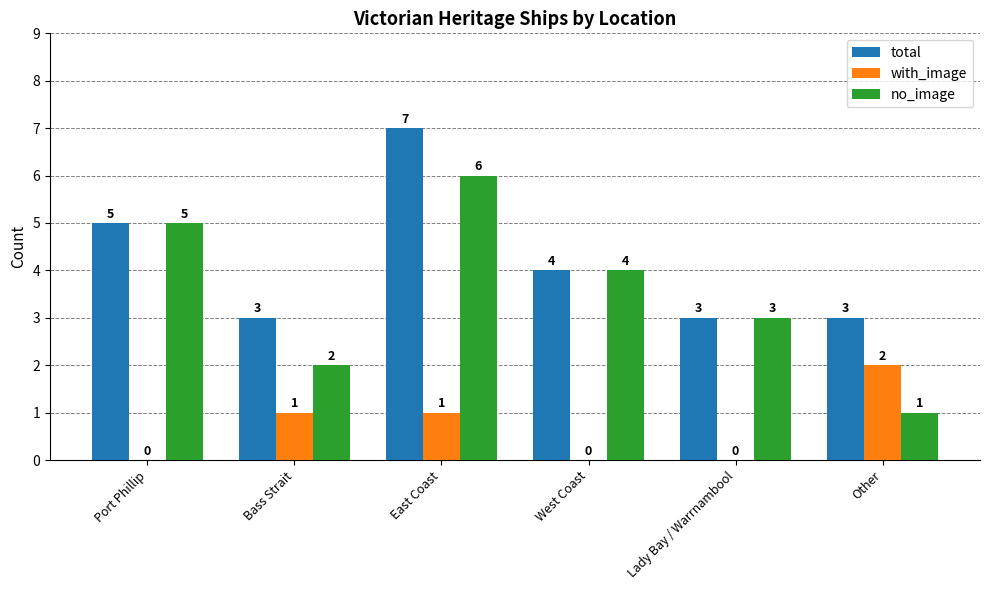

Reading right to left, list all the values displayed in this chart.

total: 3	3	4	7	3	5
with_image: 2	0	0	1	1	0
no_image: 1	3	4	6	2	5